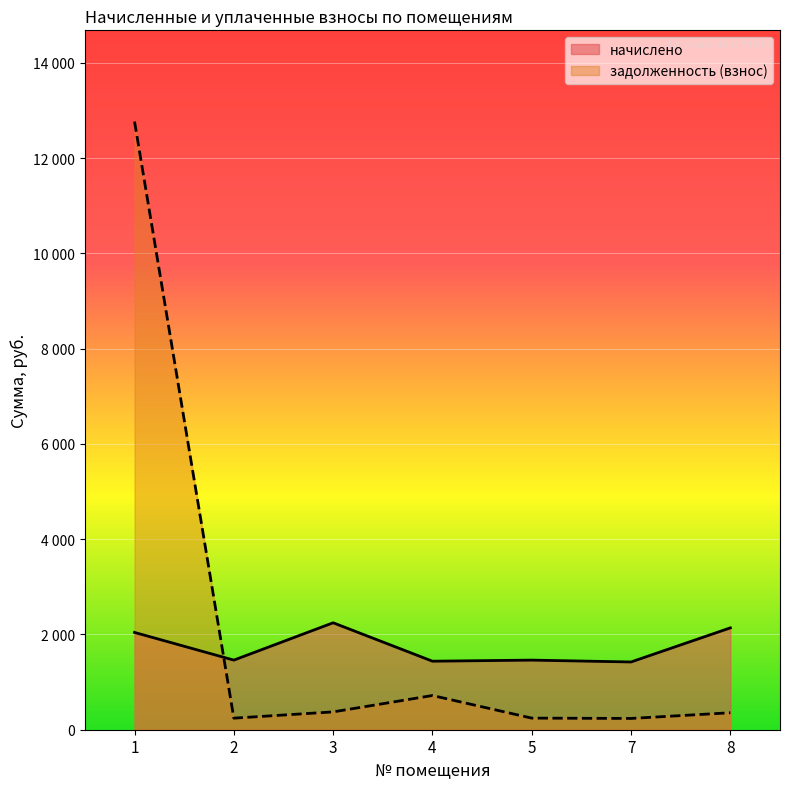

Does the chart display data point markers on the line(s)?

No